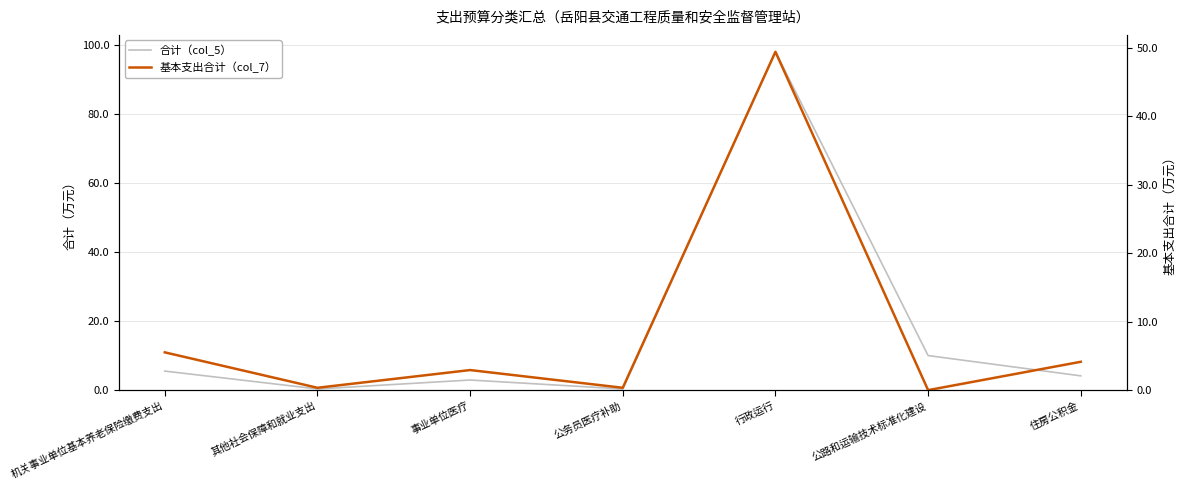

True or false: 合计（col_5） has more than 0 interior local peaks.

True